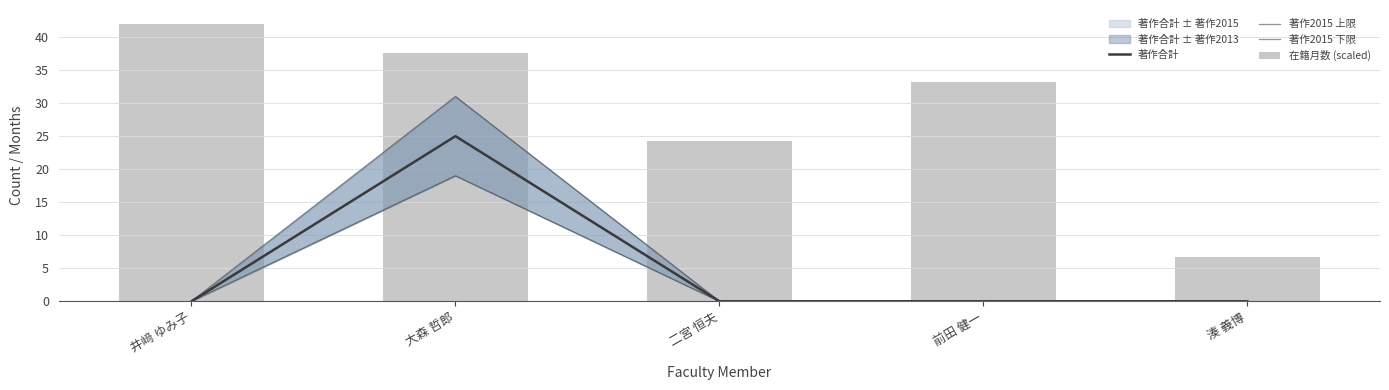

What position from the right is 井﨑 ゆみ子?

5